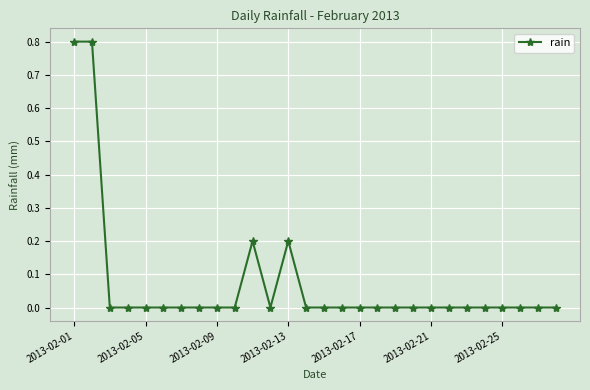

What is the value of the 2nd point from the left?

0.8